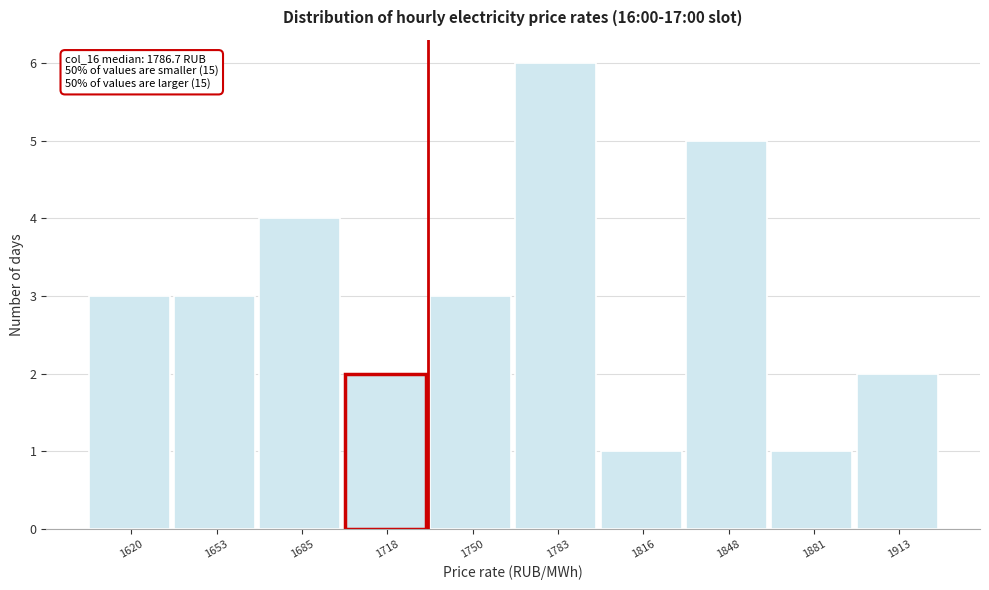

Reading left to right, extract all data points from this chart.

3	3	4	2	3	6	1	5	1	2